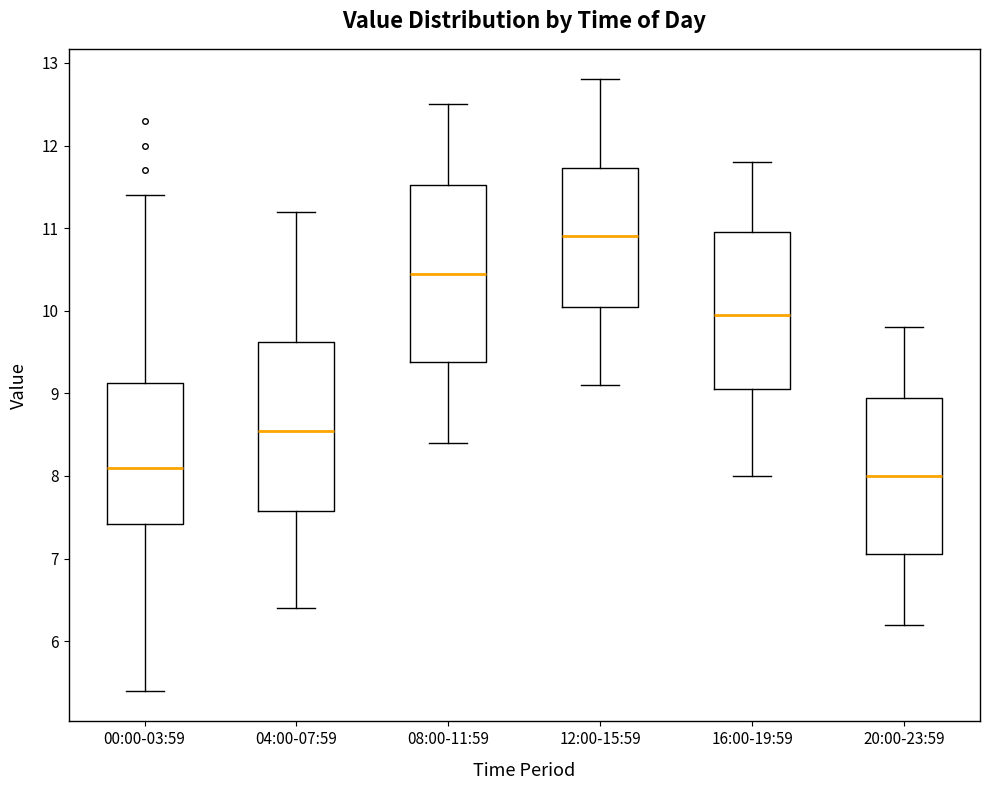

Reading left to right, transcribe this box plot: for each box, give where its median line is, the range the box spans, and where its two whiskers end, as read against the y-axis. The values are not printed on the chart, so give them approximately, as read against the axis.

00:00-03:59: median 8.1, box 7.4 to 9.1, whiskers 5.4 to 11.4
04:00-07:59: median 8.6, box 7.6 to 9.6, whiskers 6.4 to 11.2
08:00-11:59: median 10.5, box 9.4 to 11.5, whiskers 8.4 to 12.5
12:00-15:59: median 10.9, box 10.1 to 11.7, whiskers 9.1 to 12.8
16:00-19:59: median 10.0, box 9.1 to 11.0, whiskers 8.0 to 11.8
20:00-23:59: median 8.0, box 7.1 to 9.0, whiskers 6.2 to 9.8